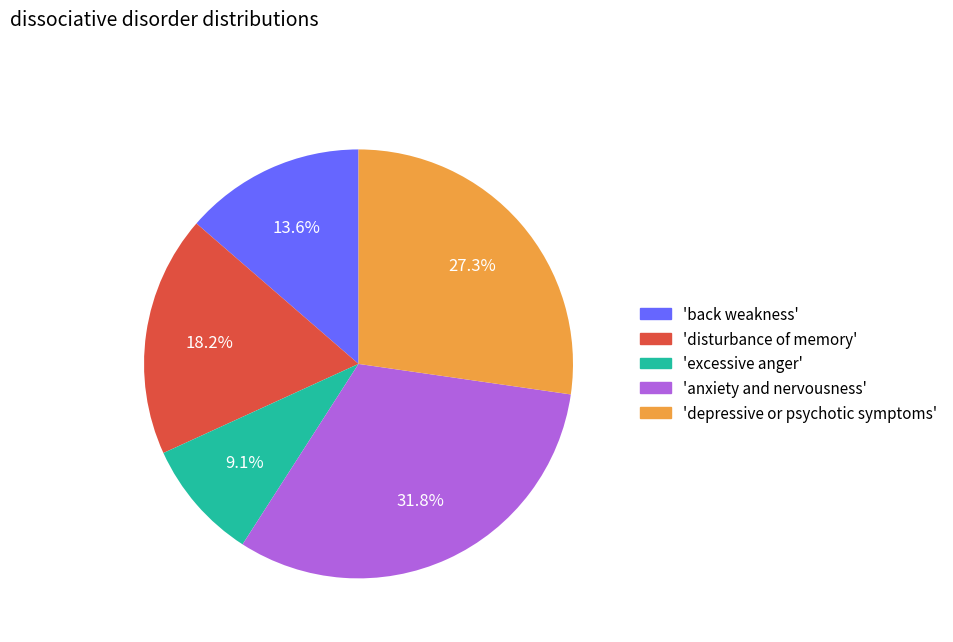

Is there a majority slice in this chart?

No